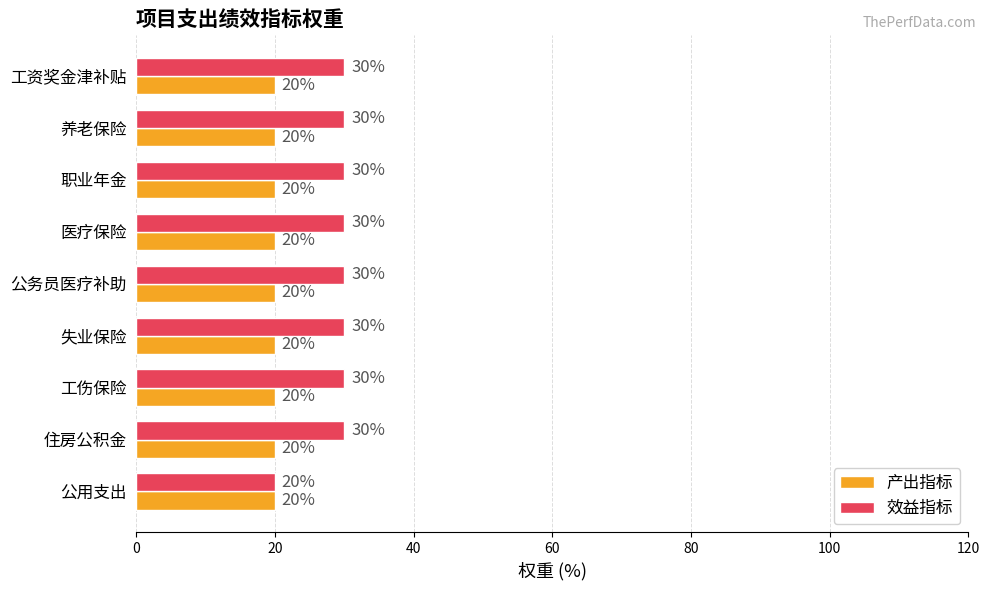

Which series has the largest total across all categories?

效益指标